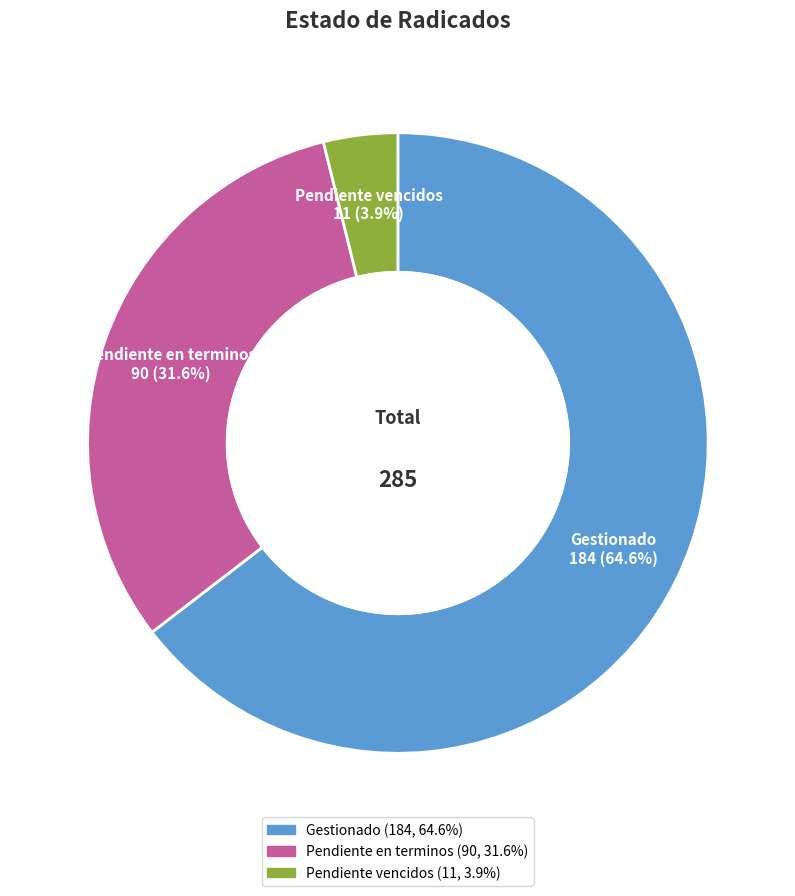

What is the largest slice in the pie chart?

Gestionado